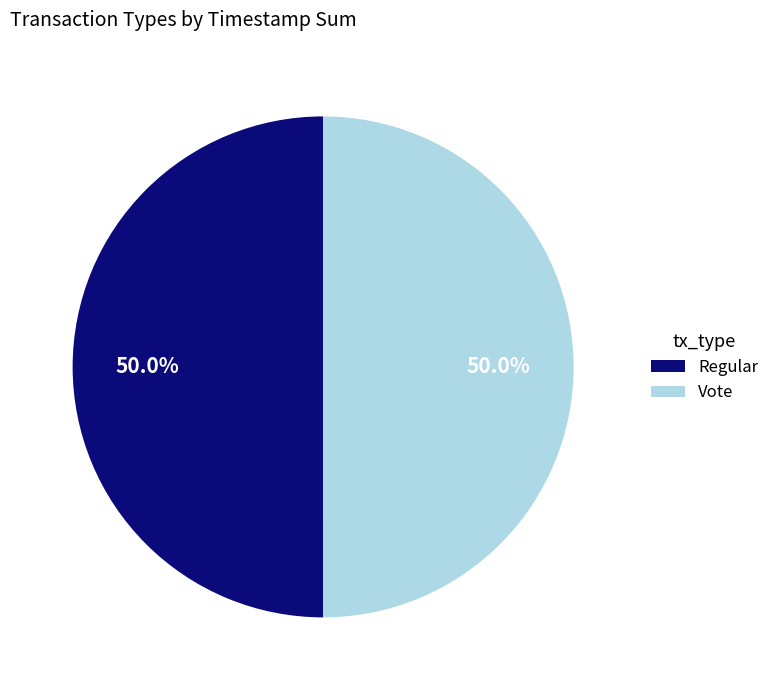

The Regular slice represents 41% of the pie. True or false?

False